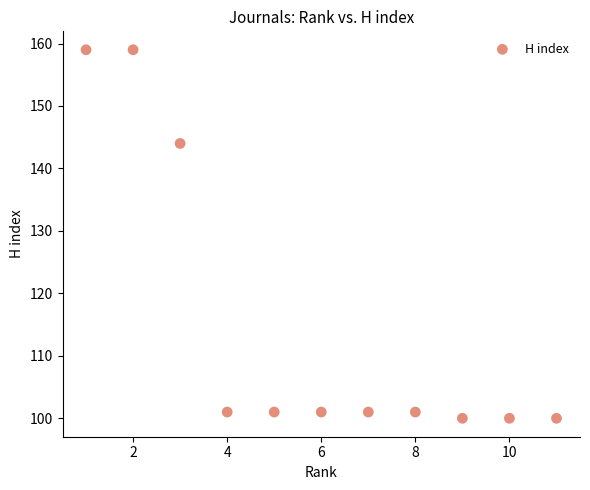

What Y value in the scatter plot is closest to 129?

144